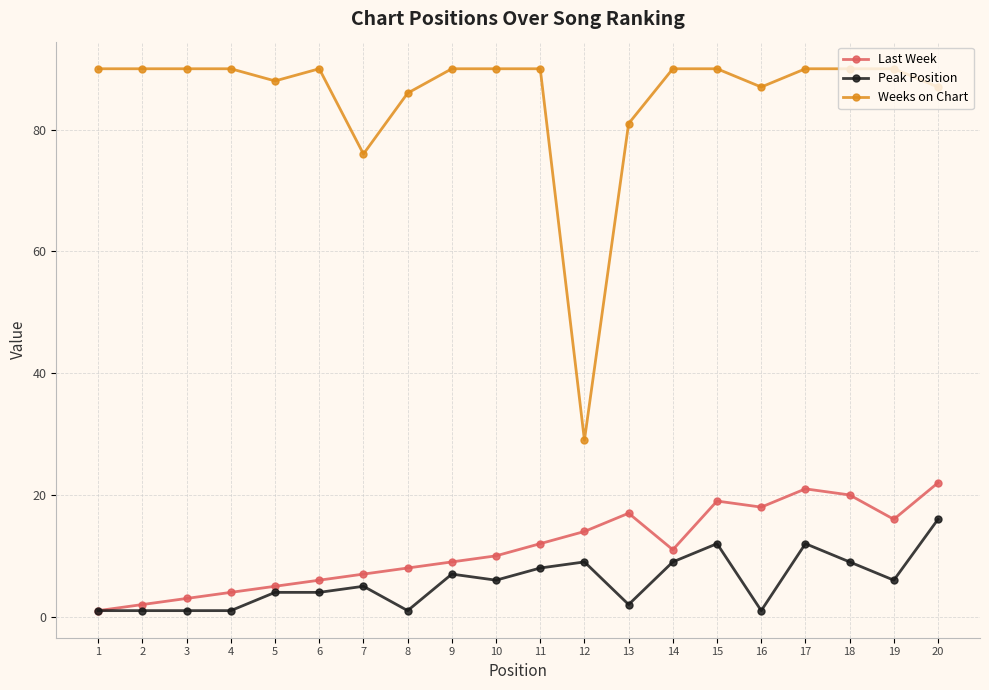

Which series has the largest total across all categories?

Weeks on Chart